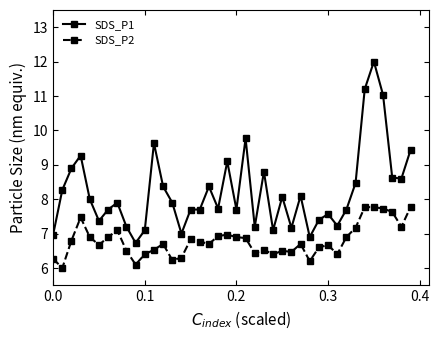

What is the value of the SDS_P1 point at the 16th from the left?

7.7